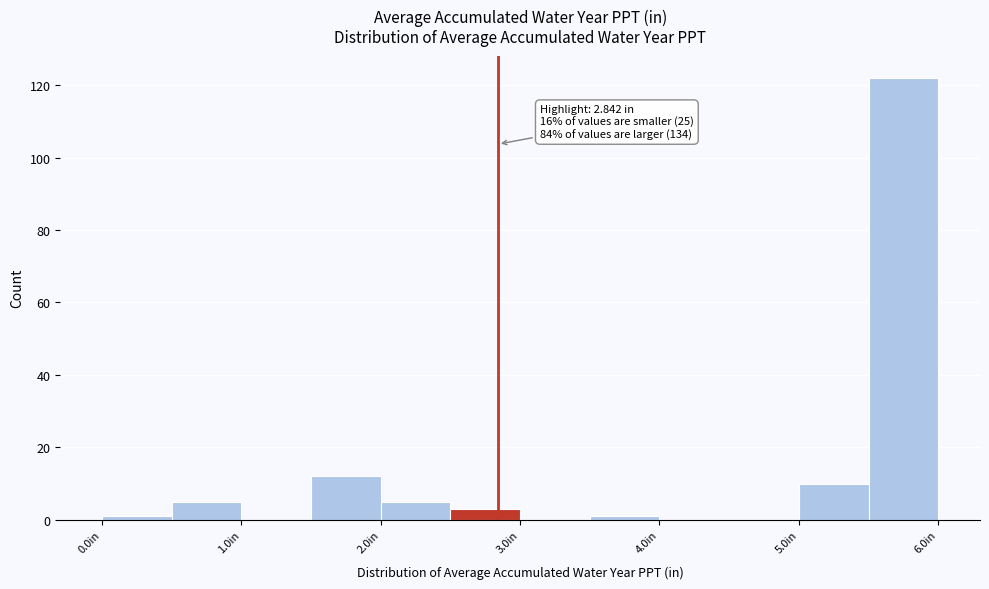

Over which range of the x-axis is the bar tallest?

5.5 to 6.0